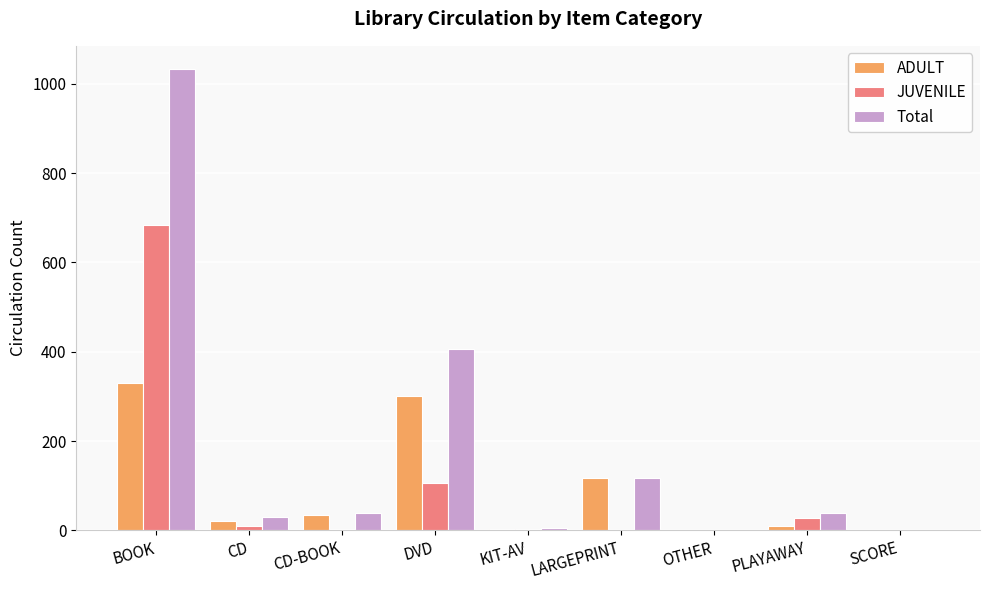

At which category is the sum across all series the highest?

BOOK